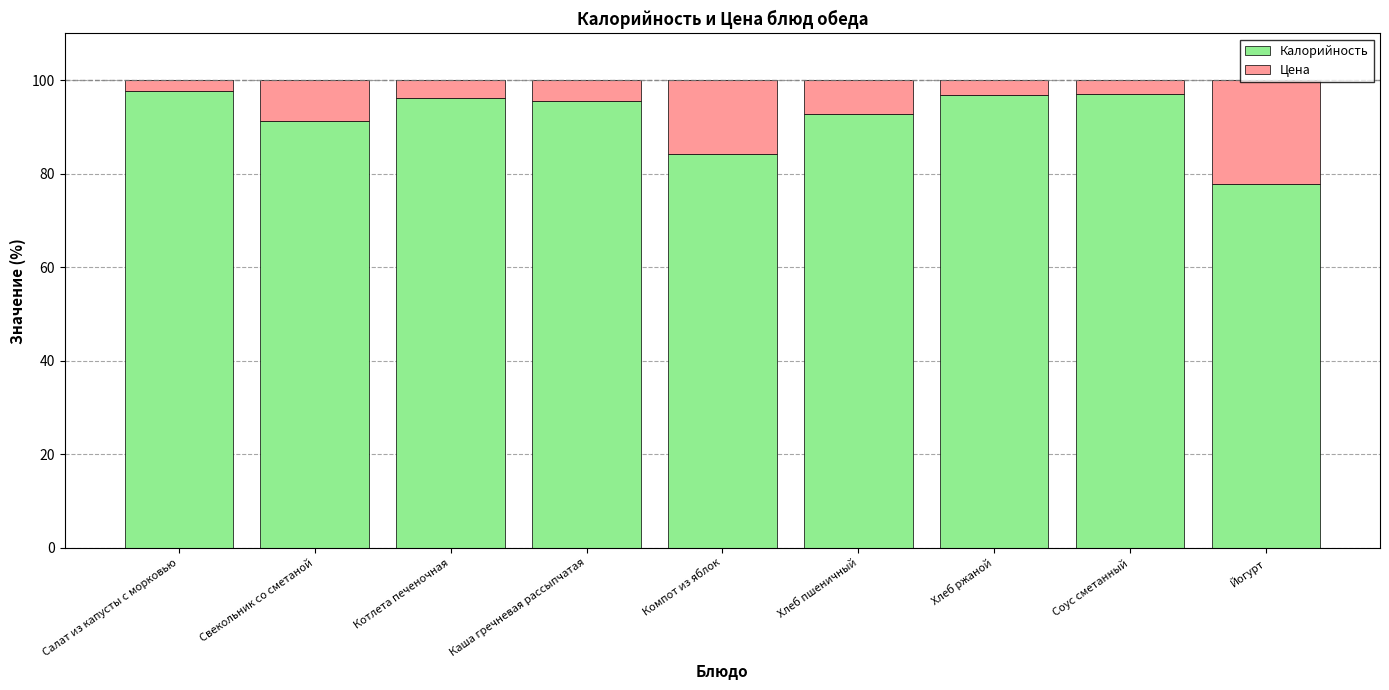

Are the bars grouped side by side (vs. stacked)?

No